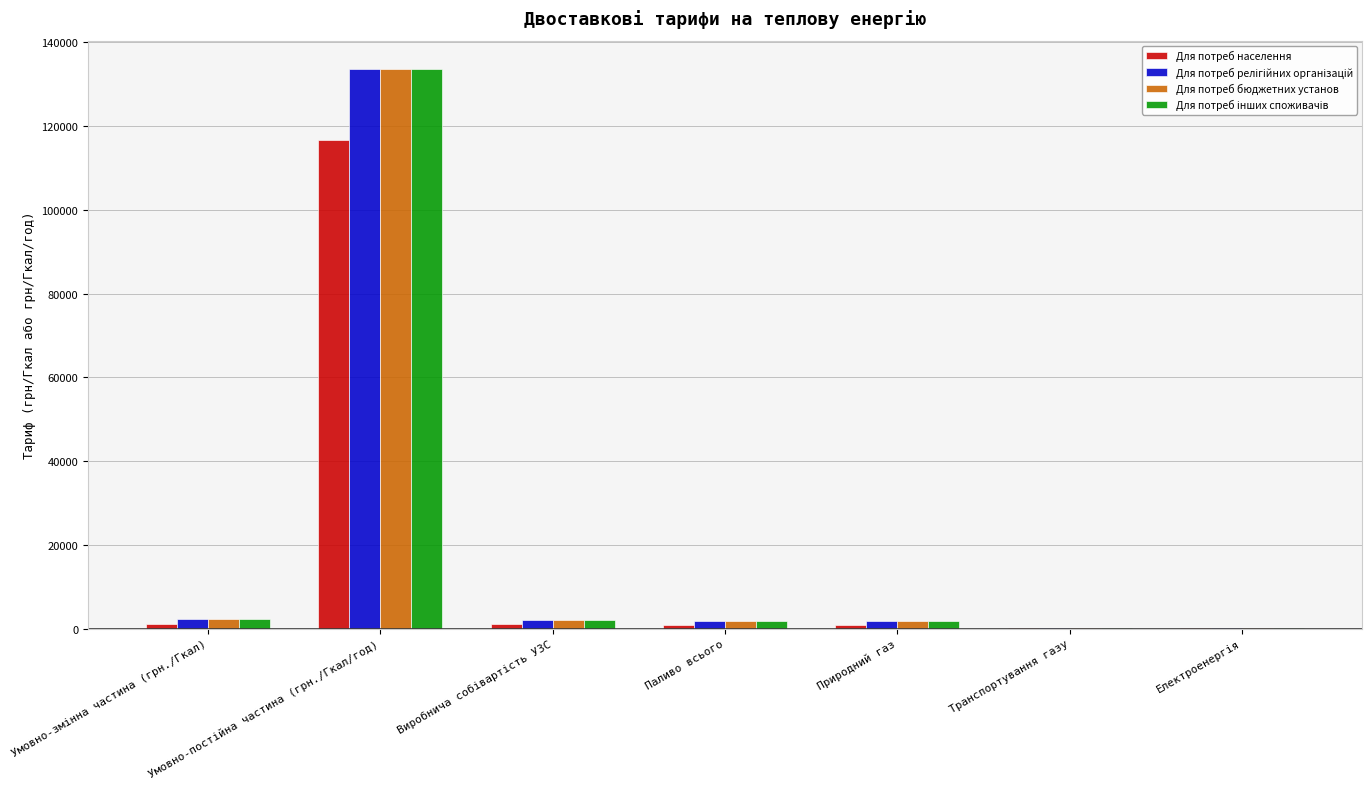

What is the highest value of the Для потреб населення series?

116633.4